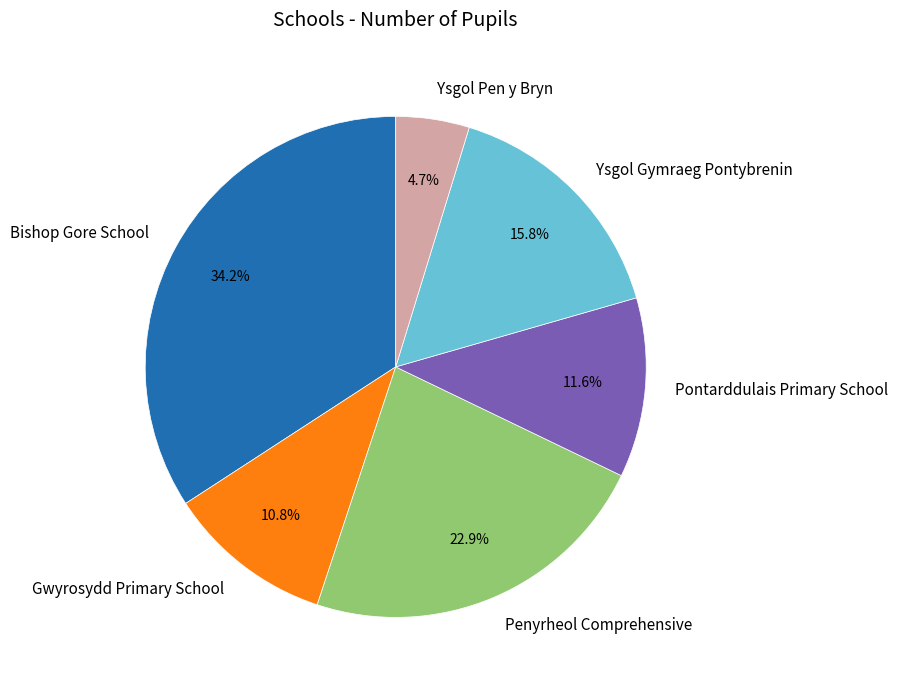

Approximately how many times larger is the value at Ysgol Gymraeg Pontybrenin compared to Pontarddulais Primary School?

1.4